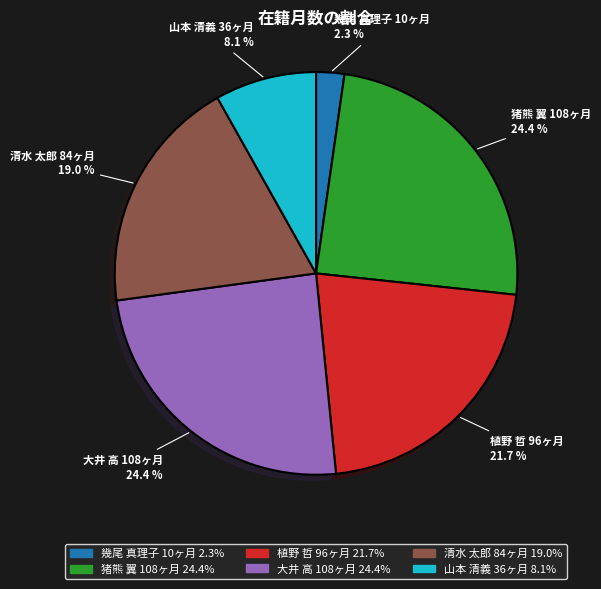

Is there any slice that represents more than half of the pie?

No